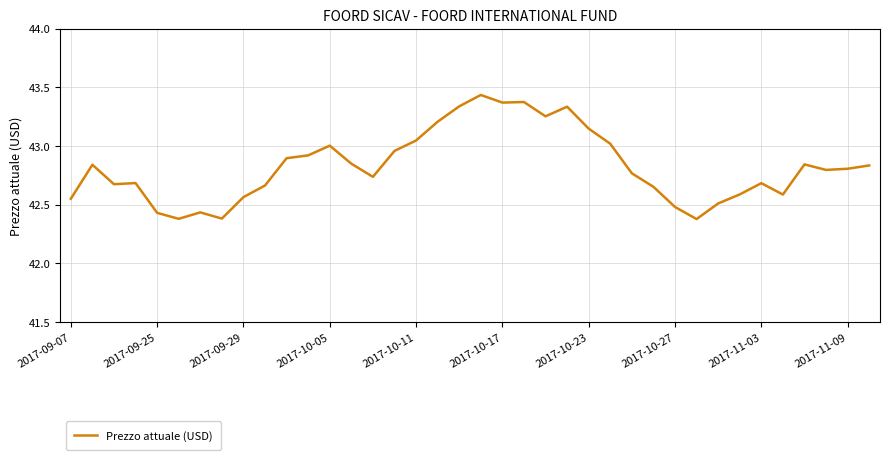

Does the chart display data point markers on the line(s)?

No